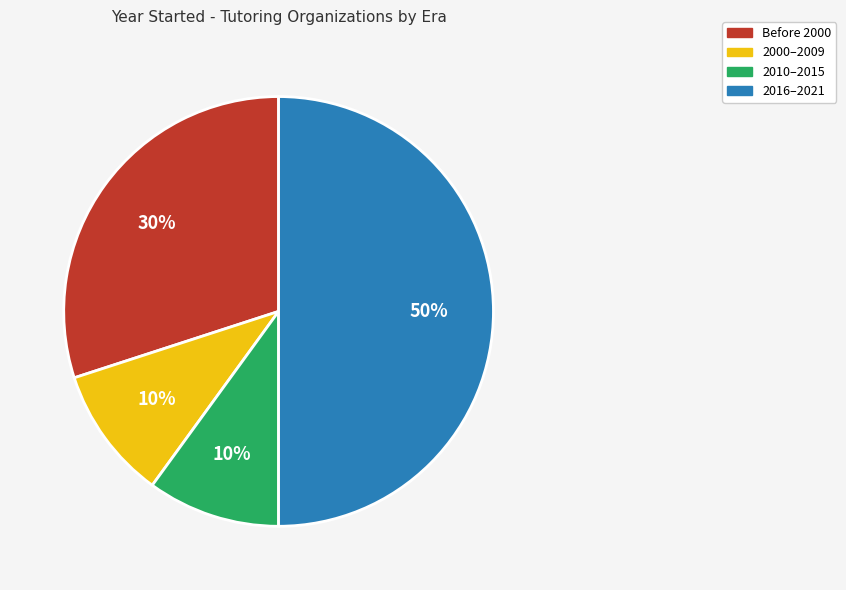

How many segments does this pie chart have?

4